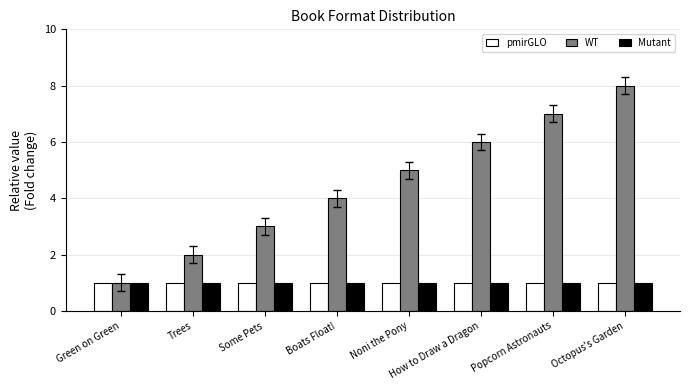

Which series has the widest spread of values?

WT